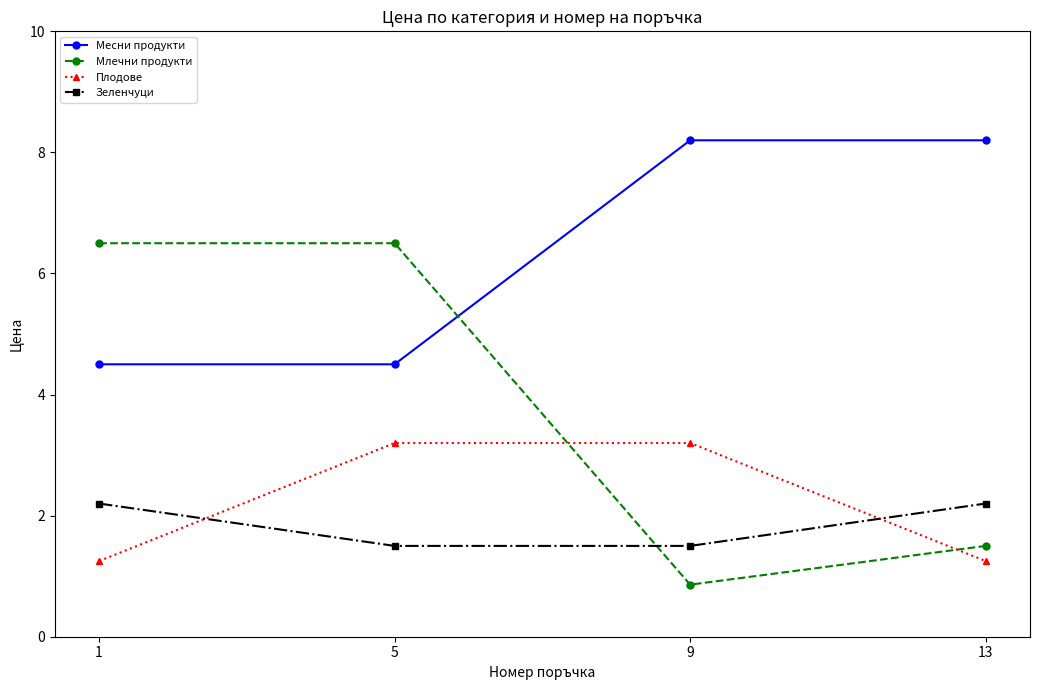

At how many categories does at least one series exceed 2?

4